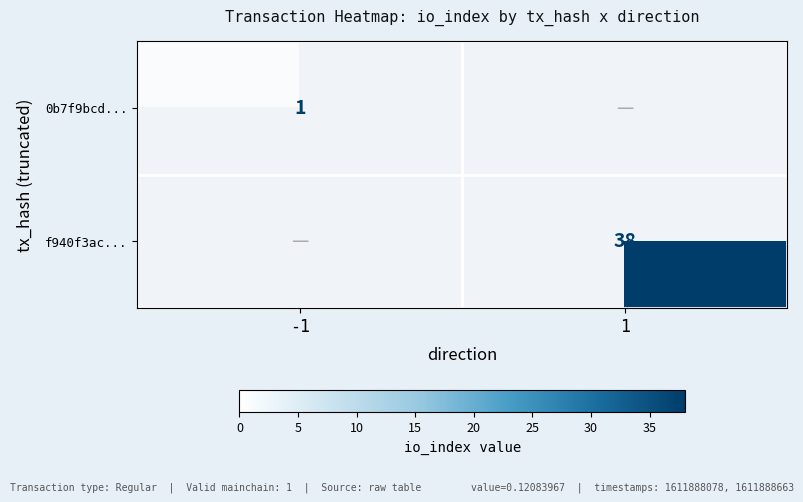

Is it true that 0b7f9bcd... equals 1 at -1?

True